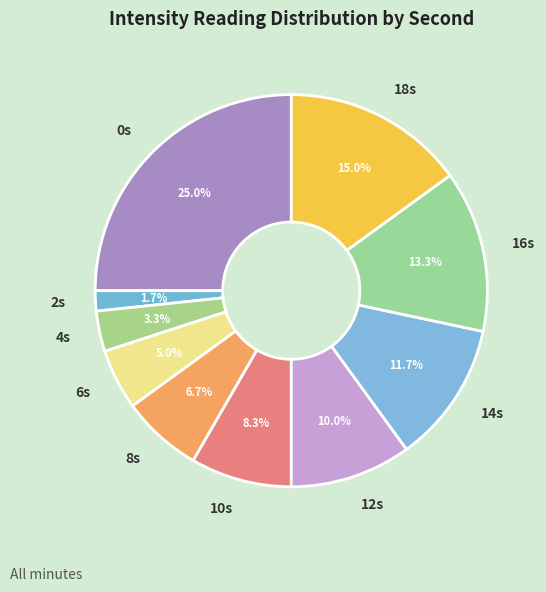

Is the sum of 12s and 0s greater than half?

No